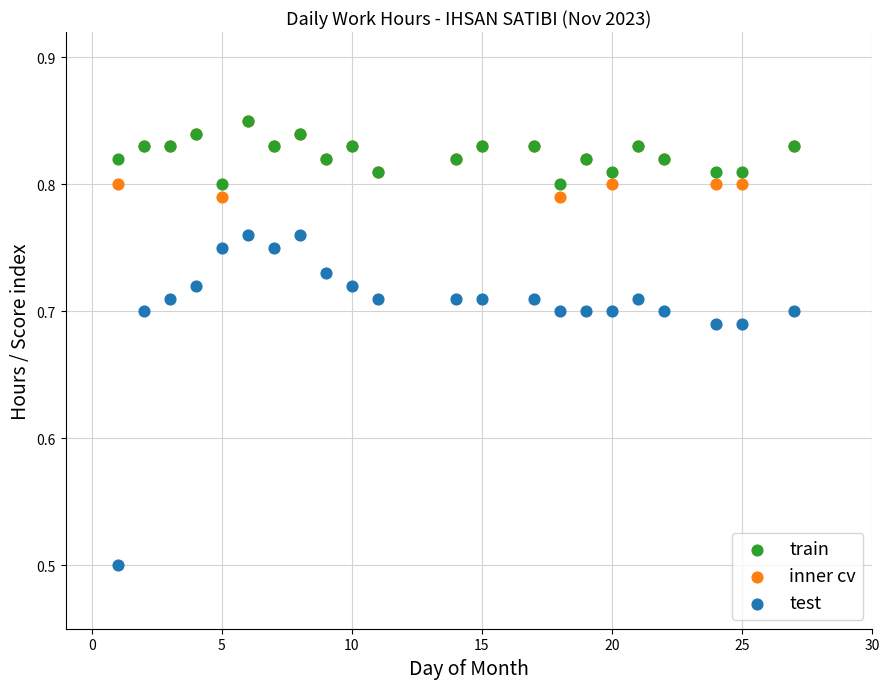

Which series contains the lowest Y value?

test